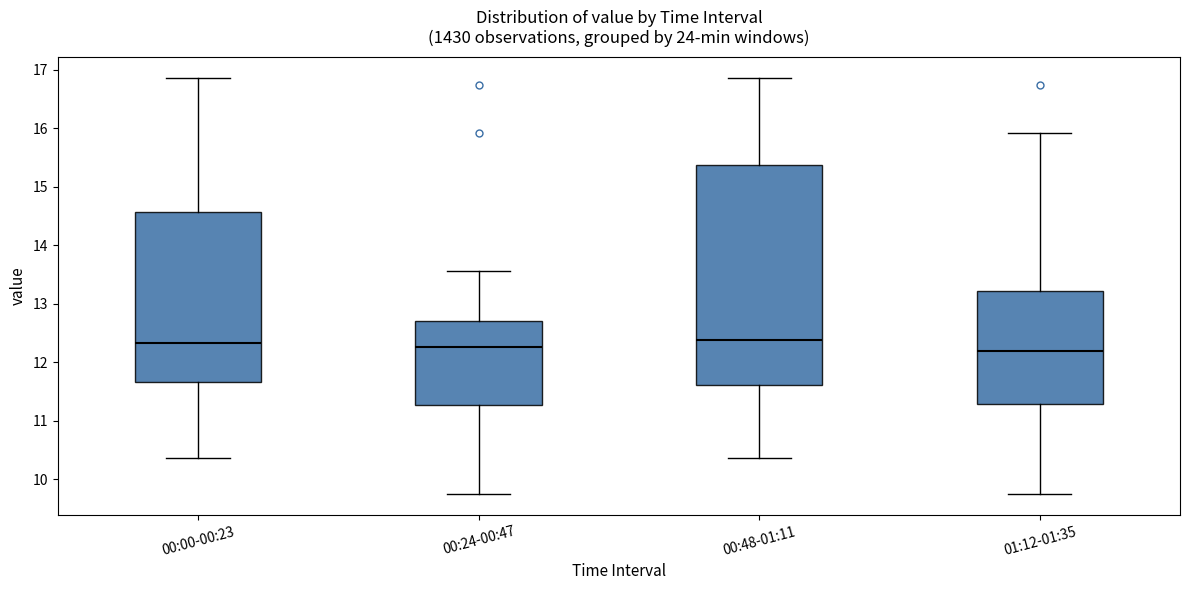

Reading left to right, transcribe this box plot: for each box, give where its median line is, the range the box spans, and where its two whiskers end, as read against the y-axis. The values are not printed on the chart, so give them approximately, as read against the axis.

00:00-00:23: median 12.3, box 11.7 to 14.6, whiskers 10.4 to 16.9
00:24-00:47: median 12.3, box 11.3 to 12.7, whiskers 9.8 to 13.6
00:48-01:11: median 12.4, box 11.6 to 15.4, whiskers 10.4 to 16.9
01:12-01:35: median 12.2, box 11.3 to 13.2, whiskers 9.8 to 15.9